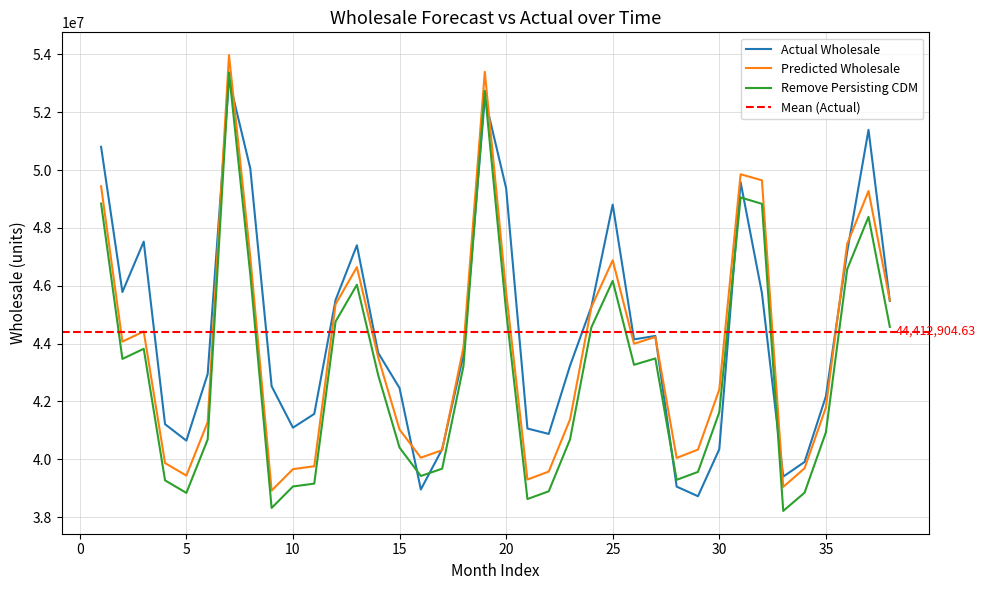

What is the maximum value for Remove Persisting CDM?

53375540.6